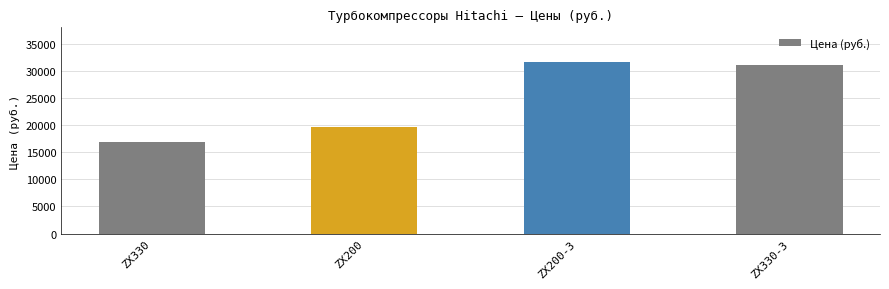

What is the label of the 3rd bar from the right?

ZX200